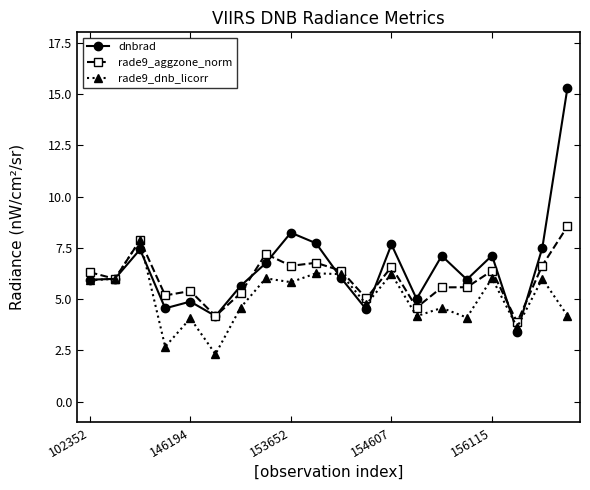

Which series has the widest spread of values?

dnbrad